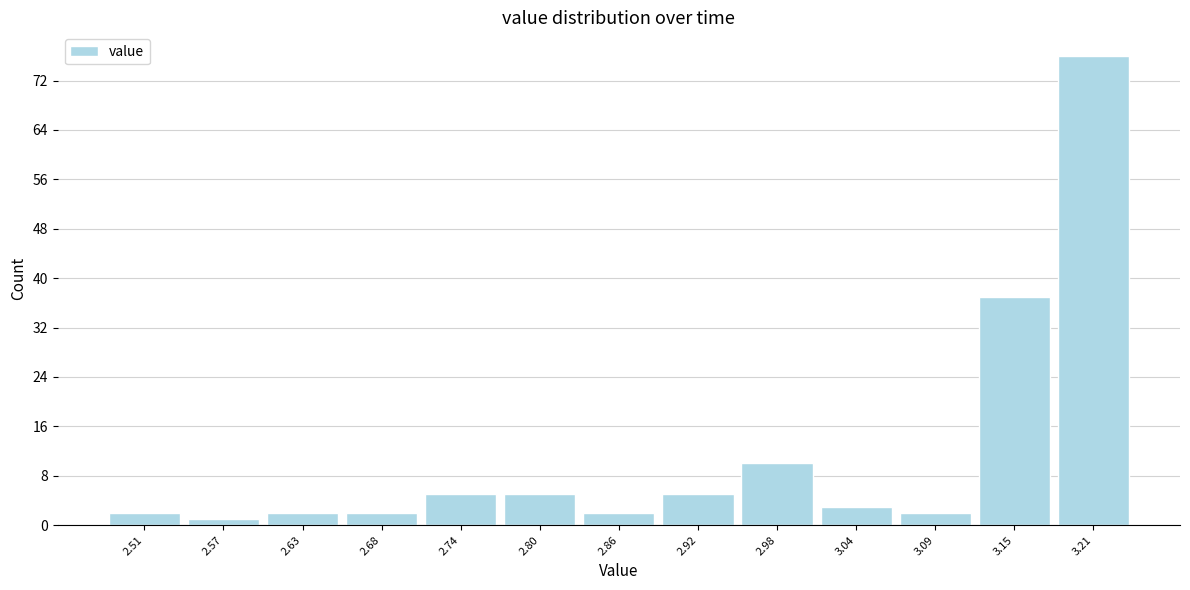

Which range on the x-axis has the tallest bar?

3.18 to 3.24